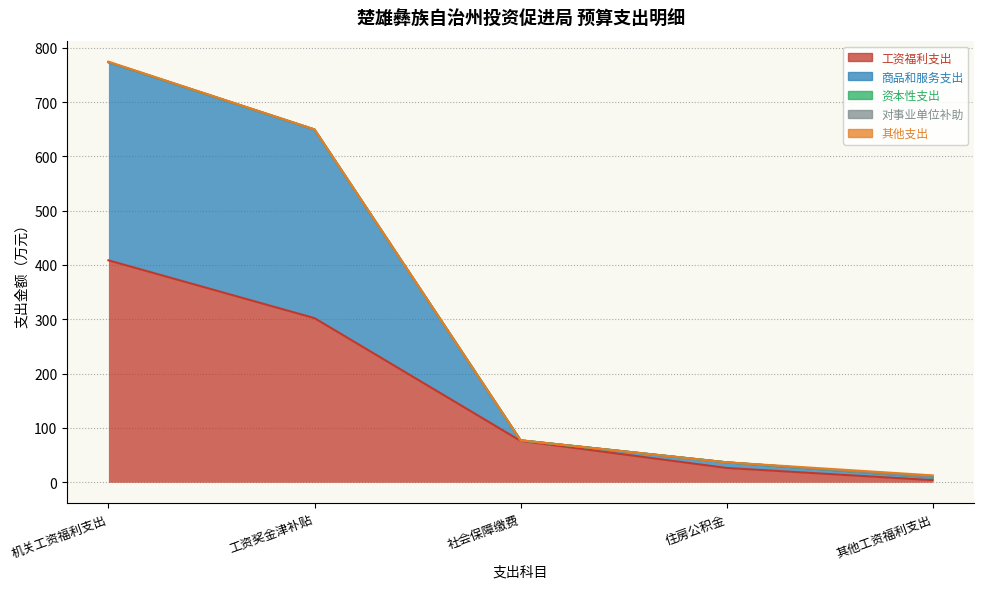

Reading left to right, transcribe all the data shown in this chart.

工资福利支出: 机关工资福利支出=408.6	工资奖金津补贴=302.2	社会保障缴费=76.2	住房公积金=26.4	其他工资福利支出=3.9
商品和服务支出: 机关工资福利支出=364.7	工资奖金津补贴=347.2	社会保障缴费=1.0	住房公积金=10.3	其他工资福利支出=5.0
资本性支出: 机关工资福利支出=0.0	工资奖金津补贴=0.0	社会保障缴费=0.0	住房公积金=0.0	其他工资福利支出=0.0
对事业单位补助: 机关工资福利支出=0.0	工资奖金津补贴=0.0	社会保障缴费=0.0	住房公积金=0.0	其他工资福利支出=0.0
其他支出: 机关工资福利支出=1.0	工资奖金津补贴=0.2	社会保障缴费=0.0	住房公积金=0.0	其他工资福利支出=3.9